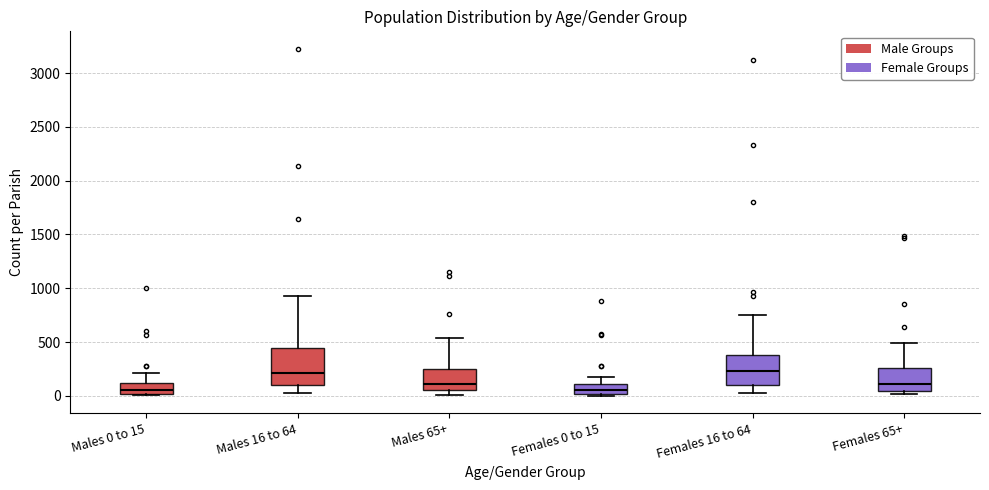

Reading left to right, read every box against the y-axis: the position of its median line, the range the box covers, and the ends of its whiskers. The values are not printed on the chart, so give them approximately, as read against the axis.

Males 0 to 15: median 50, box 0 to 100, whiskers 0 (just below the box's lower edge) to 200
Males 16 to 64: median 200, box 100 to 450, whiskers 50 to 950
Males 65+: median 100, box 50 to 250, whiskers 0 to 550
Females 0 to 15: median 50, box 0 to 100, whiskers 0 (just below the box's lower edge) to 150
Females 16 to 64: median 250, box 100 to 400, whiskers 50 to 750
Females 65+: median 100, box 50 to 250, whiskers 0 to 500